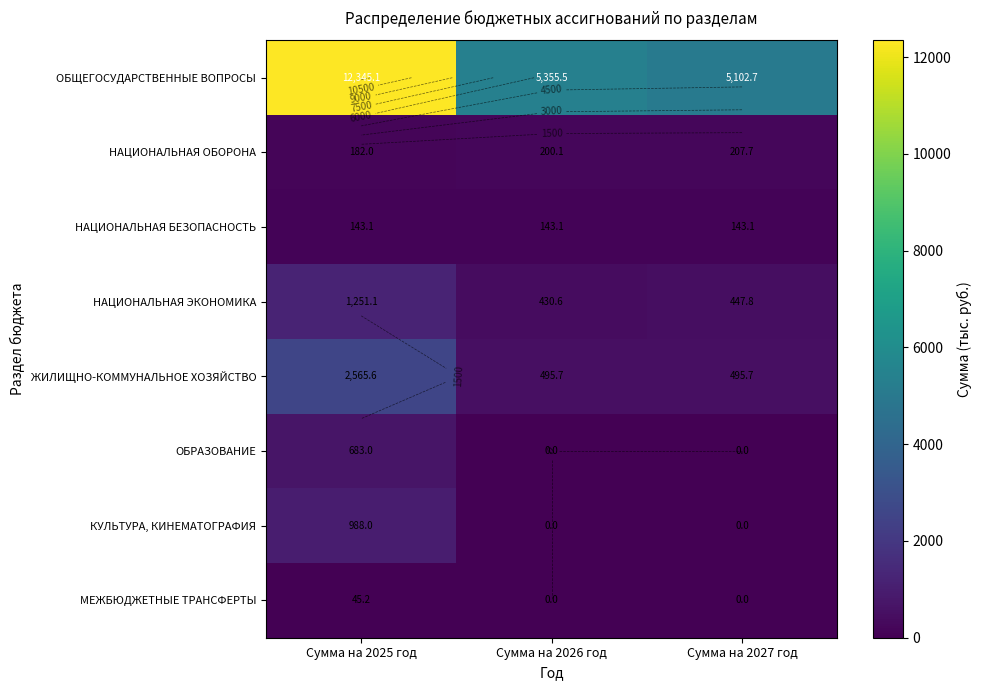

Count the number of categories in the chart.

3